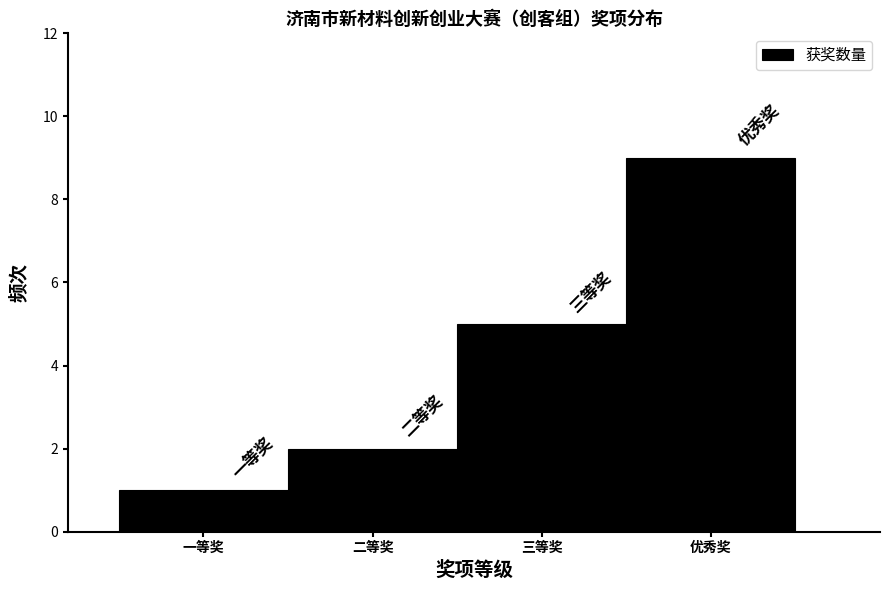

Reading left to right, what are all the values shown in this chart?

1	2	5	9